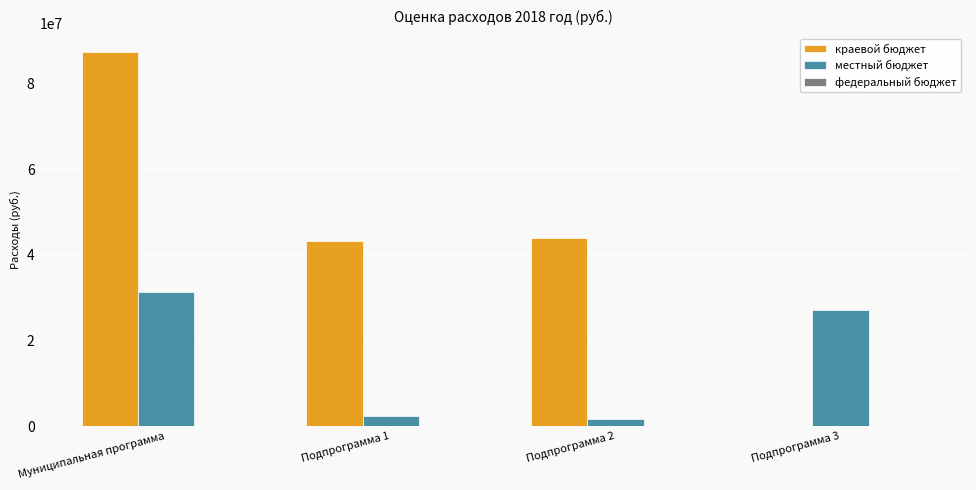

What is the sum of all краевой бюджет values?

174681980